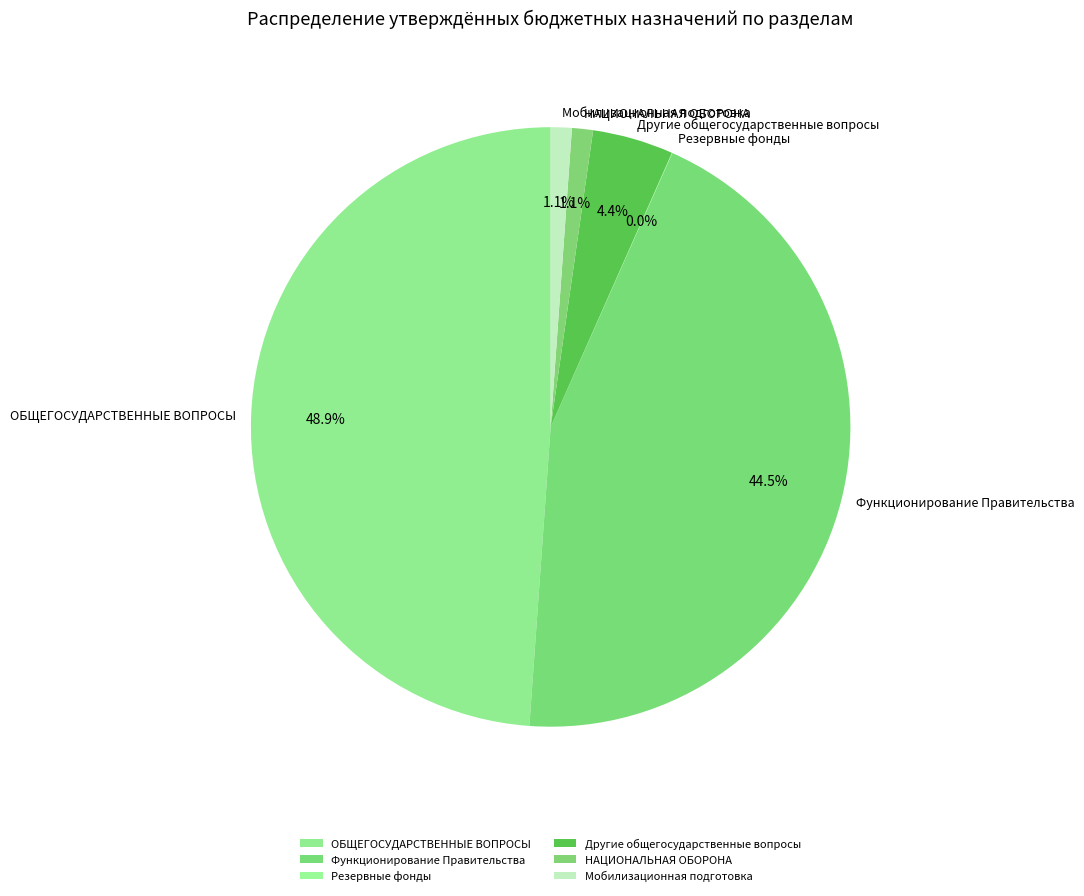

Which category has the biggest portion of the pie?

ОБЩЕГОСУДАРСТВЕННЫЕ ВОПРОСЫ